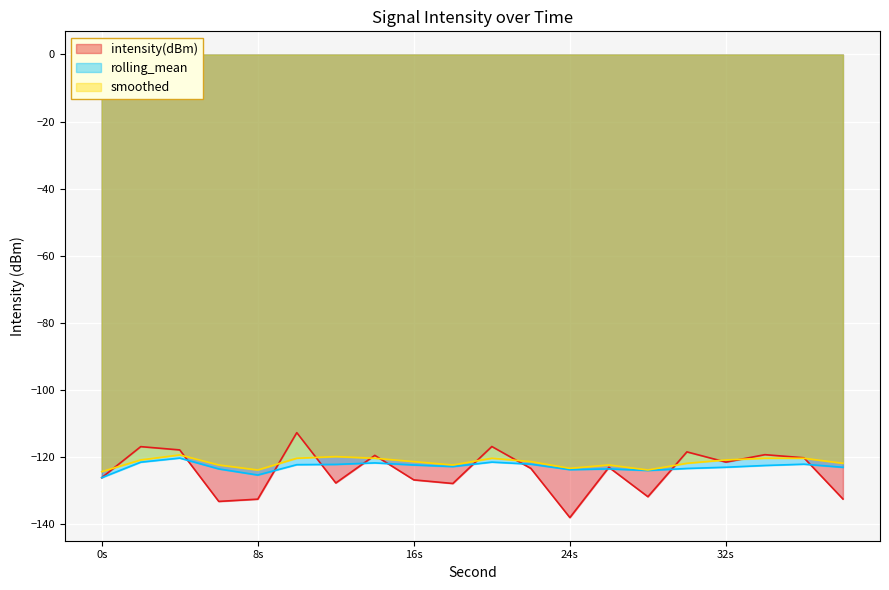

Which series has the largest range (max minus min)?

intensity(dBm)